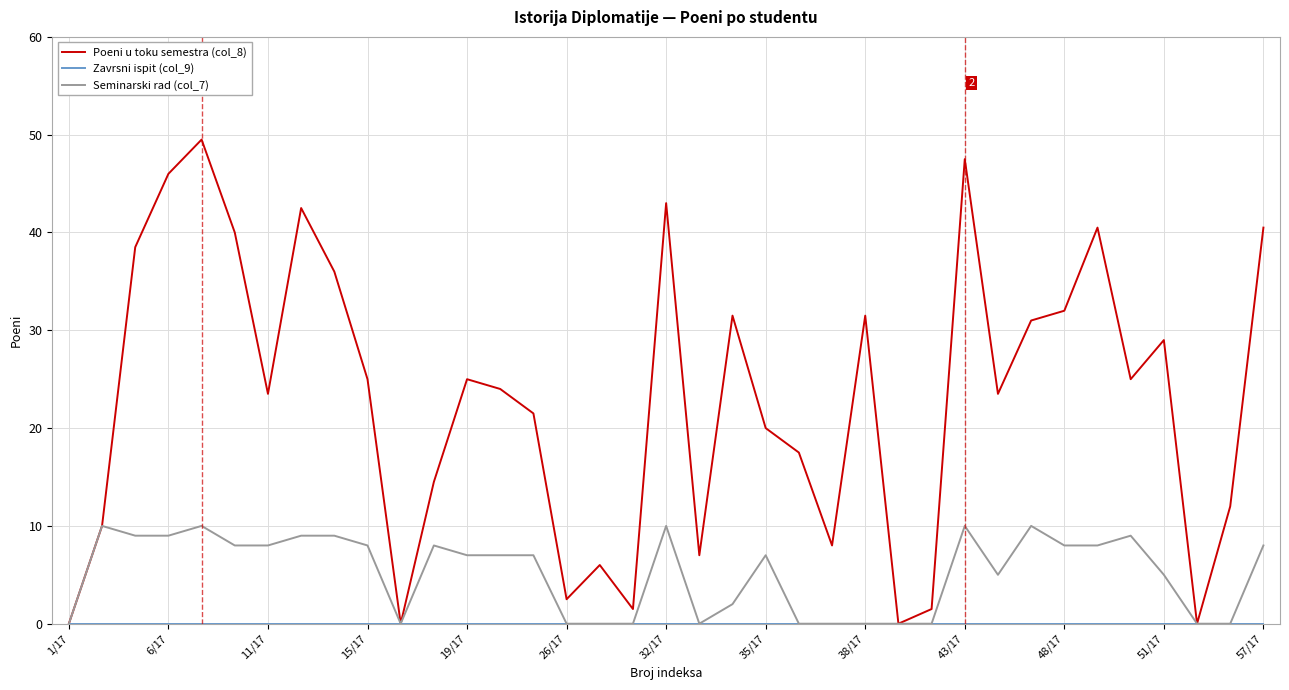

What is the maximum value shown in the chart?

49.5